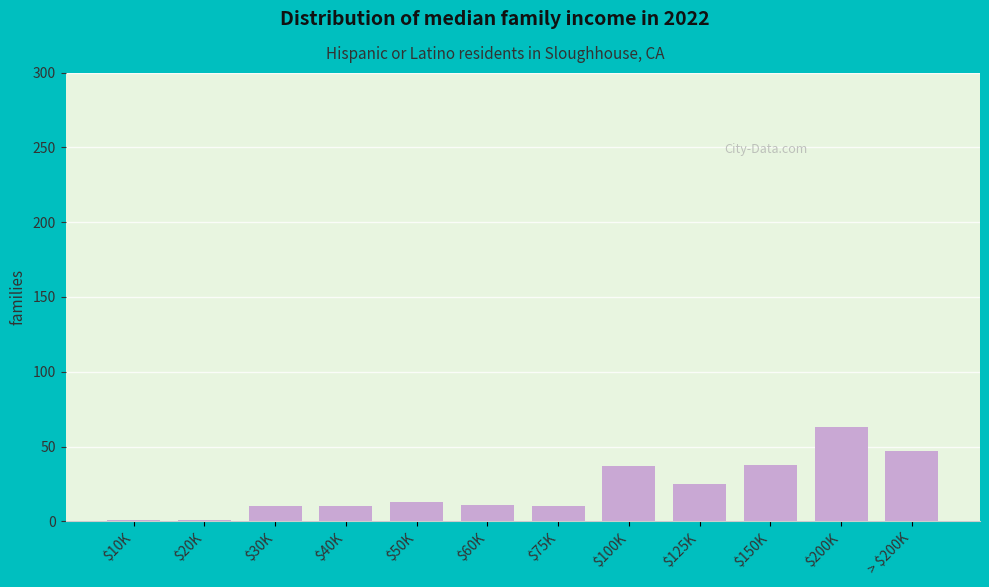

What is the label of the 10th bar from the left?

$150K